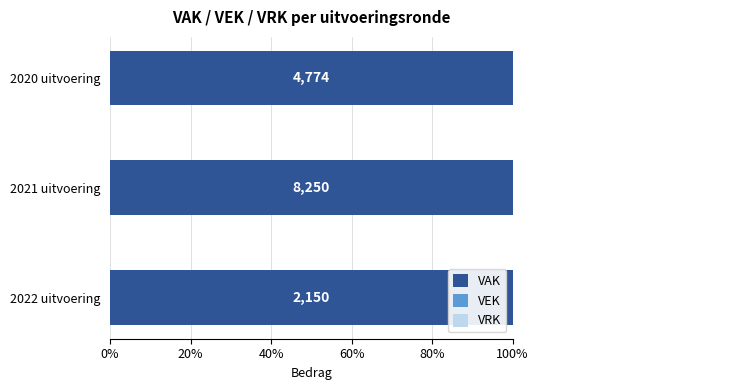

What is the maximum value shown in the chart?

100.0